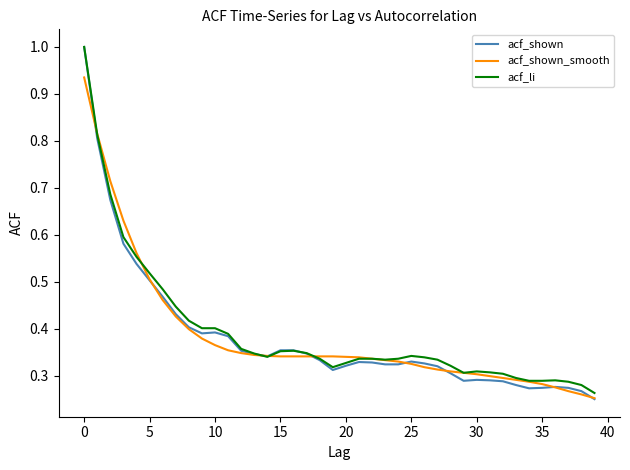

What is the greatest value displayed?

1.0